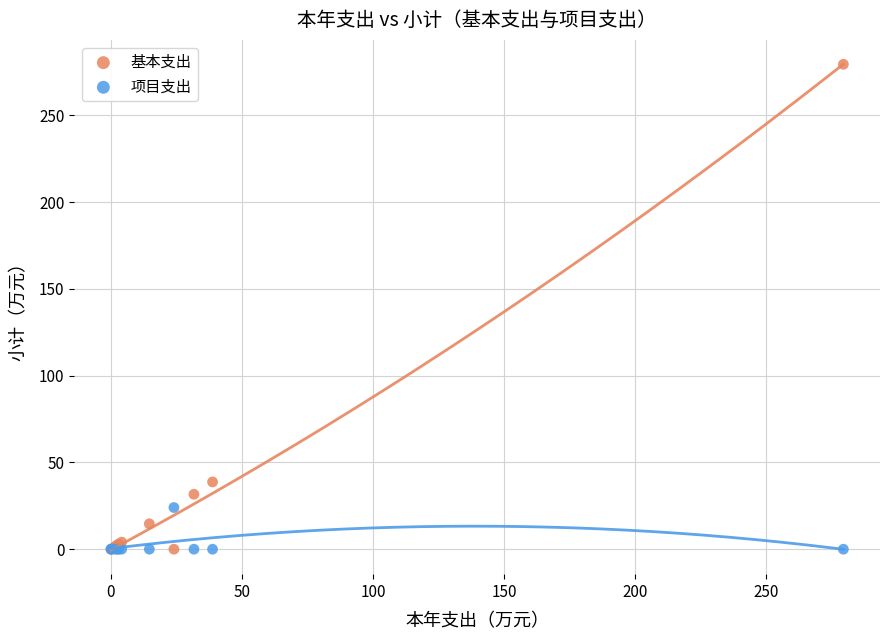

What are all the series names shown in the legend?

基本支出, 项目支出